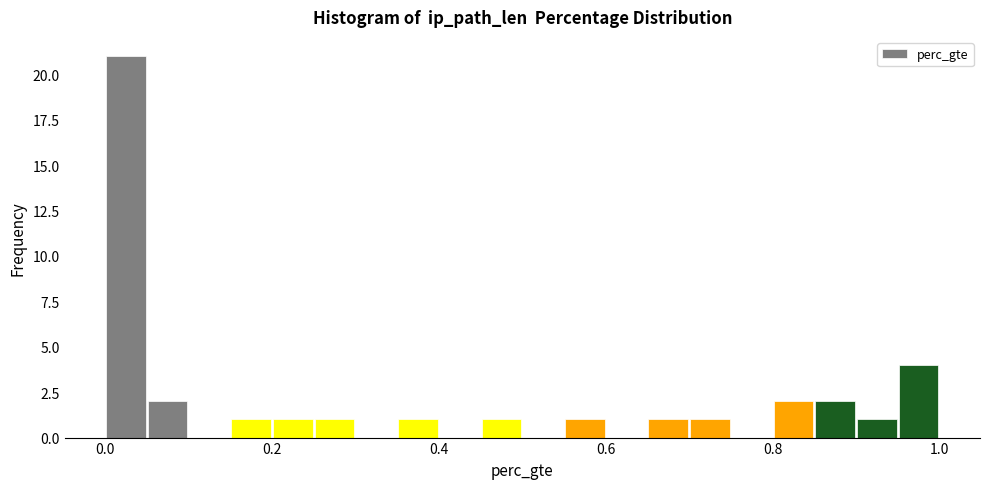

Read against the x-axis, roughly where is the centre of the tallest bar?

0.02